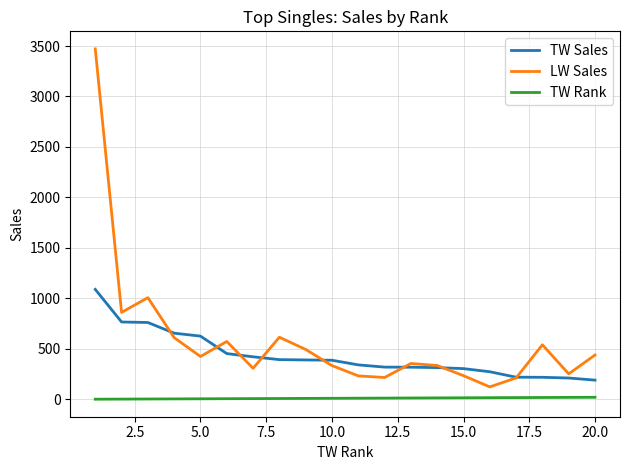

True or false: TW Rank and TW Sales cross at least once.

False